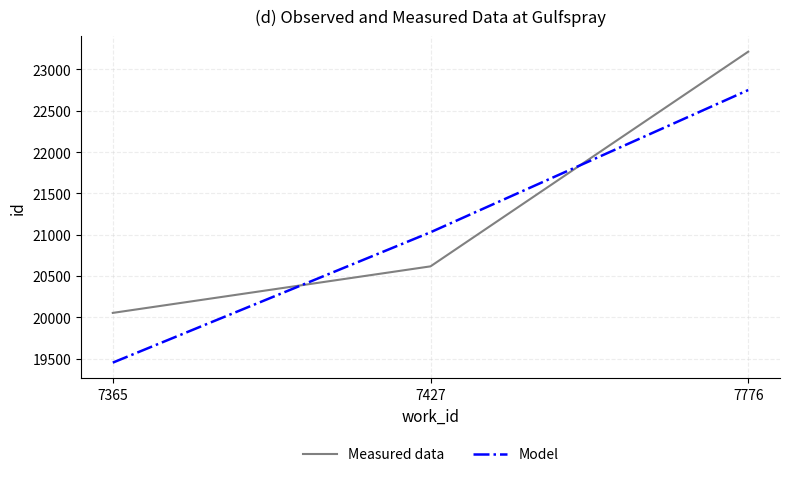

At which category is the sum across all series the highest?

7776